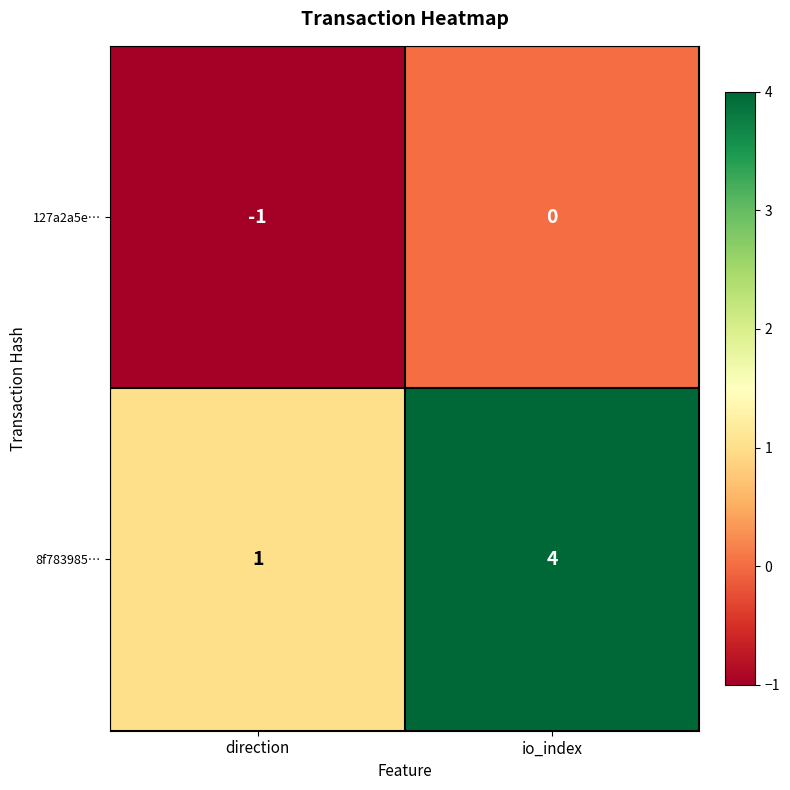

At which label is 127a2a5e… closest to 0?

io_index